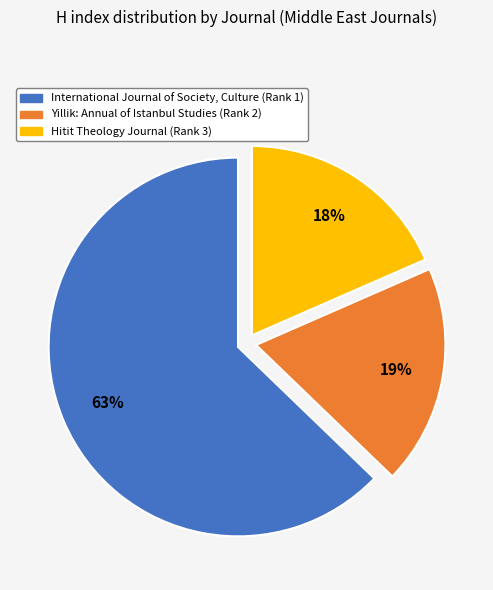

What is the majority slice?

International Journal of Society, Culture (Rank 1)